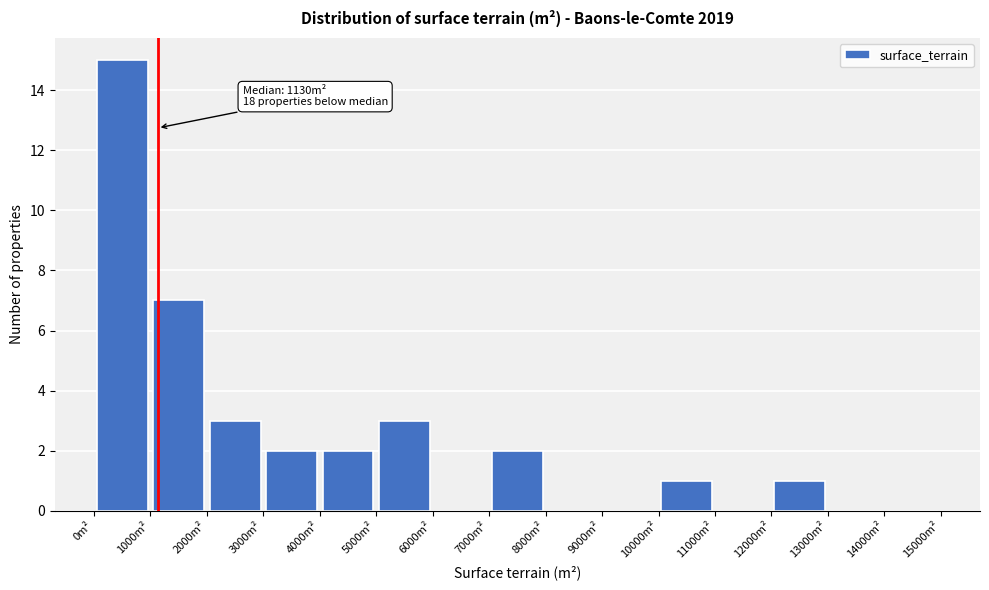

Over which range of the x-axis is the bar tallest?

0 to 1000